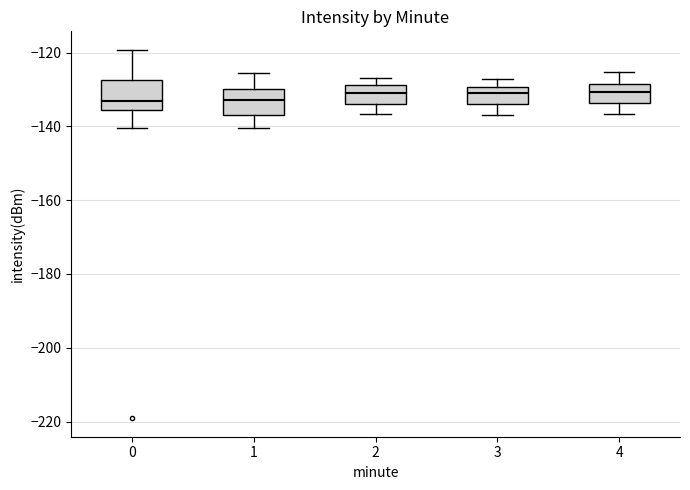

Reading left to right, read every box against the y-axis: the position of its median line, the range the box covers, and the ends of its whiskers. The values are not printed on the chart, so give them approximately, as read against the axis.

0: median -132, box -136 to -128, whiskers -140 to -120
1: median -132, box -136 to -130, whiskers -140 to -126
2: median -130, box -134 to -128, whiskers -136 to -128 (just above the box's upper edge)
3: median -132, box -134 to -130, whiskers -136 to -128
4: median -130, box -134 to -128, whiskers -136 to -126